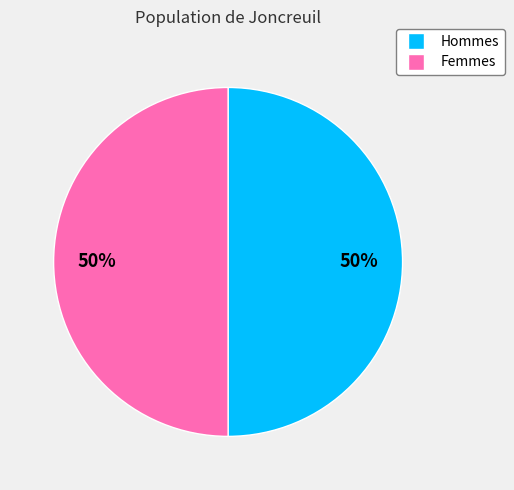

Combined, do Hommes and Femmes account for over 50%?

Yes